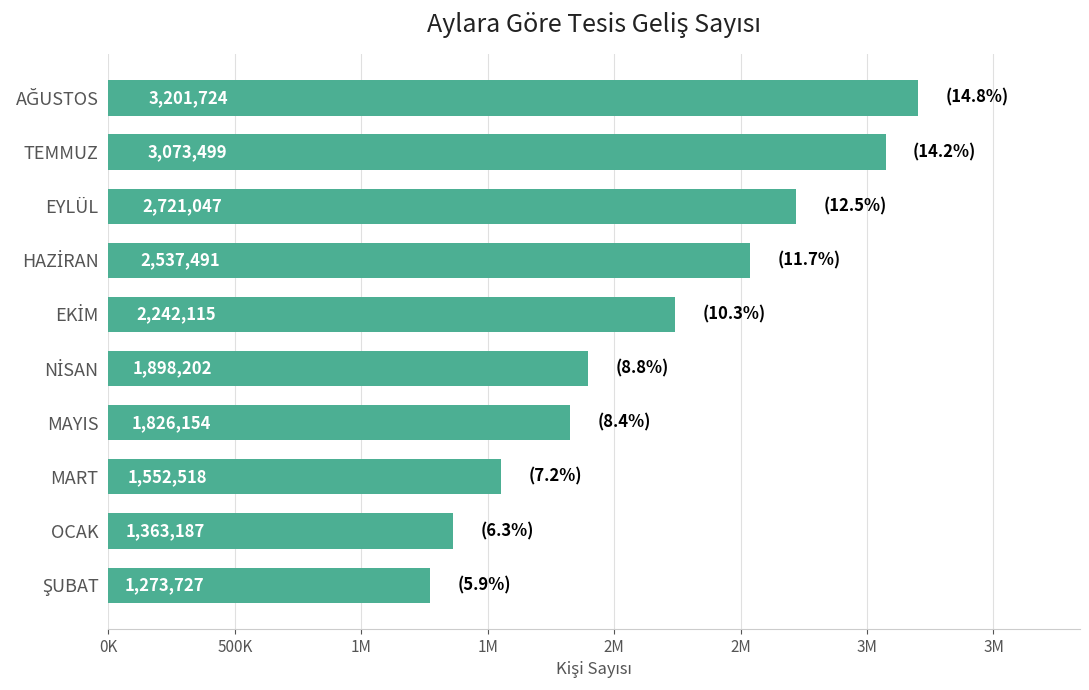

Does the chart contain any negative values?

No